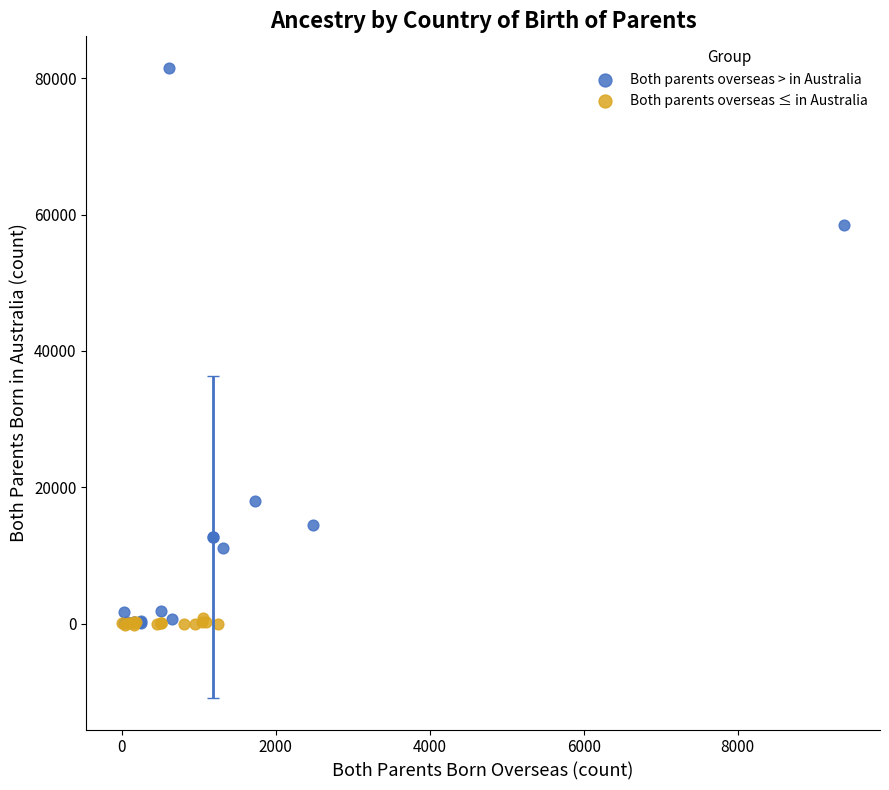

Which series has the widest spread of Y values?

Both parents overseas > in Australia